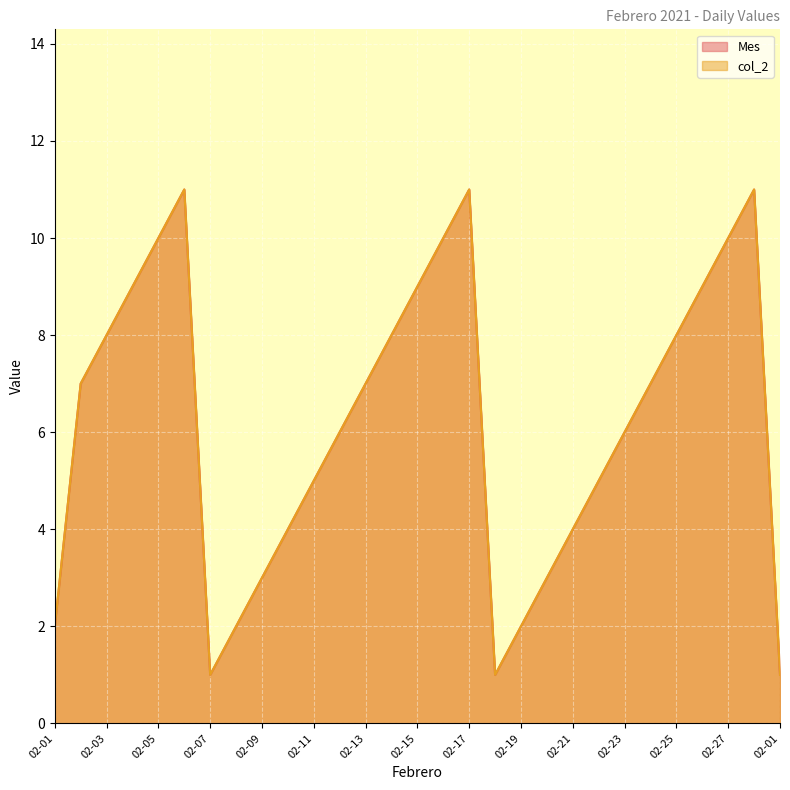

List the labels in order of Mes value, smallest first.

2021-02-07, 2021-02-18, 2021-02-01, 2021-02-01, 2021-02-08, 2021-02-19, 2021-02-09, 2021-02-20, 2021-02-10, 2021-02-21, 2021-02-11, 2021-02-22, 2021-02-12, 2021-02-23, 2021-02-02, 2021-02-13, 2021-02-24, 2021-02-03, 2021-02-14, 2021-02-25, 2021-02-04, 2021-02-15, 2021-02-26, 2021-02-05, 2021-02-16, 2021-02-27, 2021-02-06, 2021-02-17, 2021-02-28